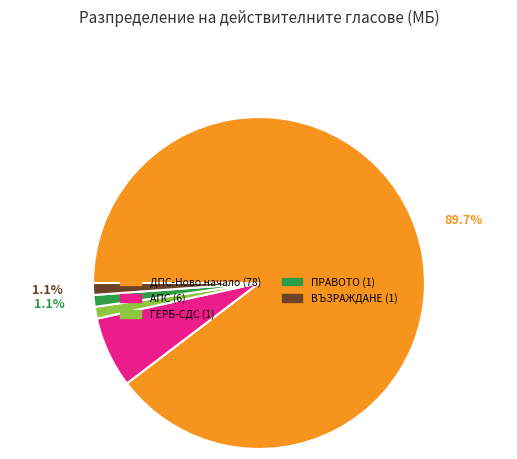

Does any single category account for the majority?

Yes